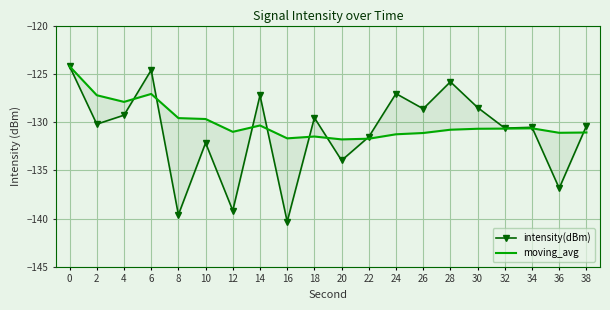

What is the average value of the moving_avg series?

-130.1